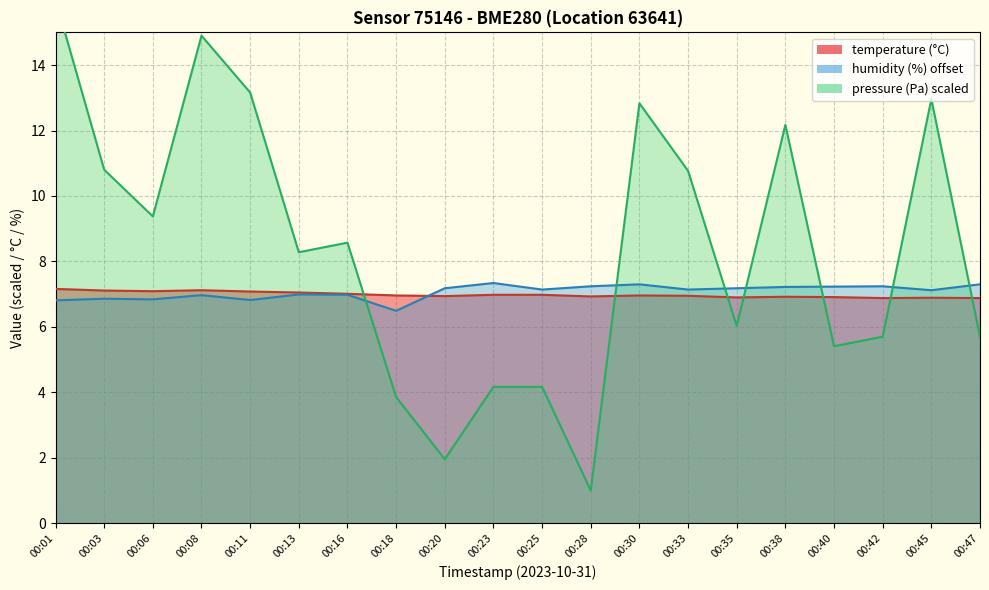

How many times do temperature and pressure_norm cross each other?

7